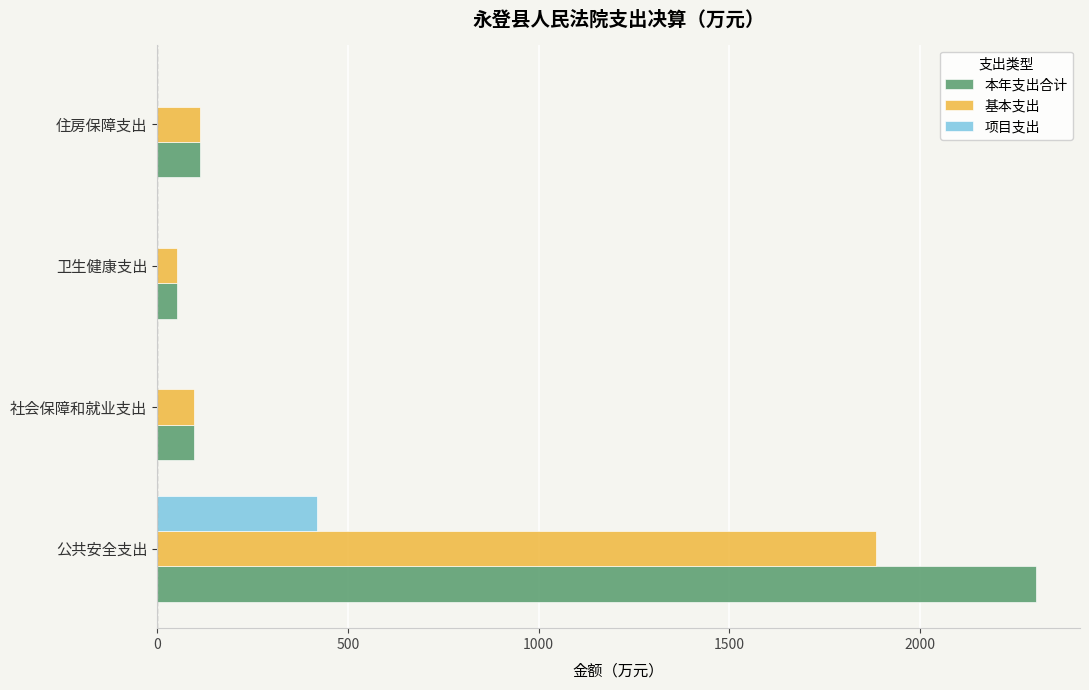

True or false: 项目支出 has a value of 419.4 at 公共安全支出.

True